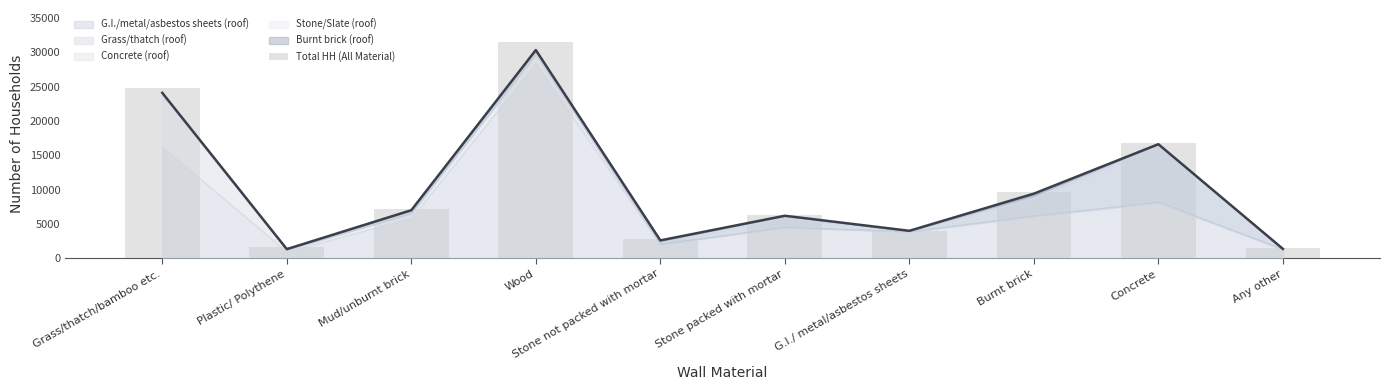

Is it true that the value at Any other is 835?

False